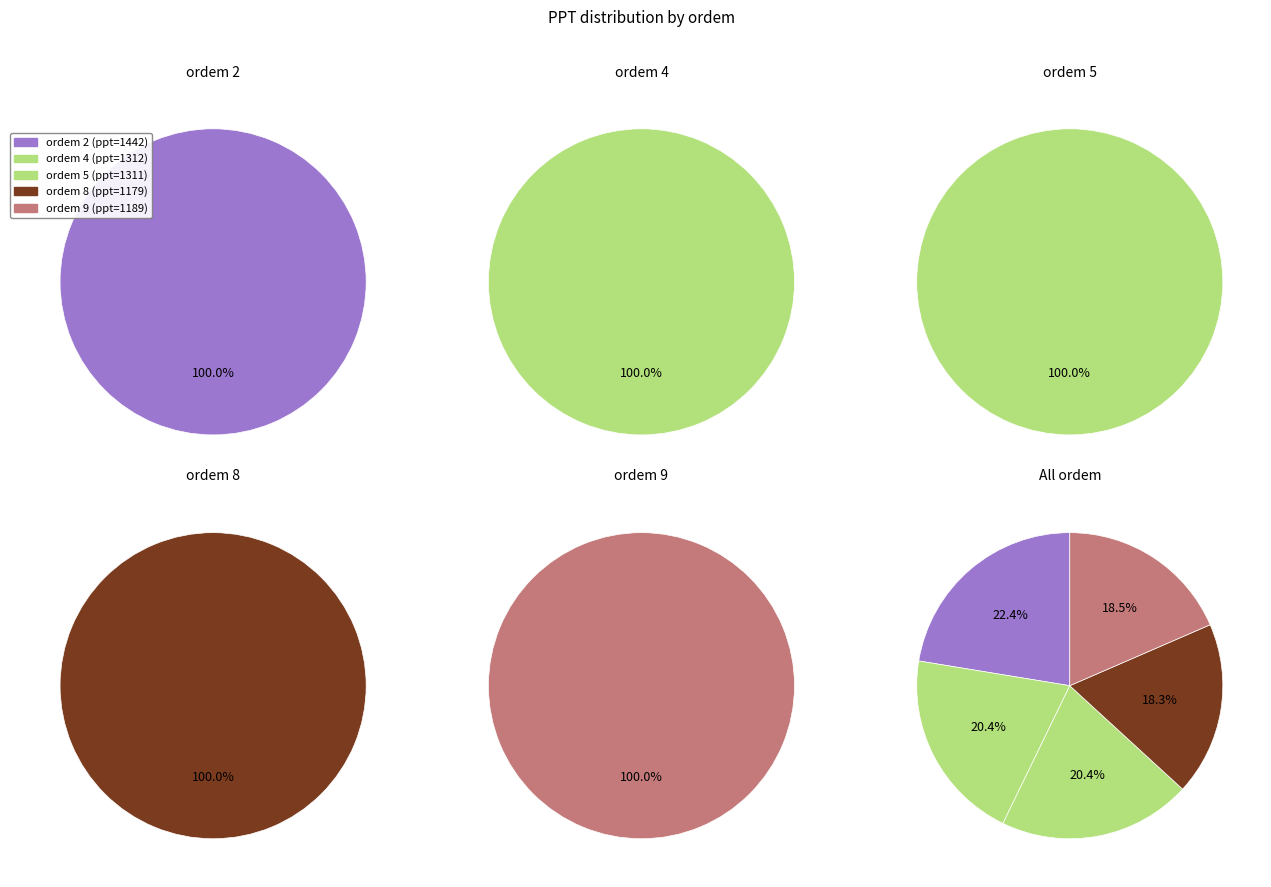

How many segments does this pie chart have?

5